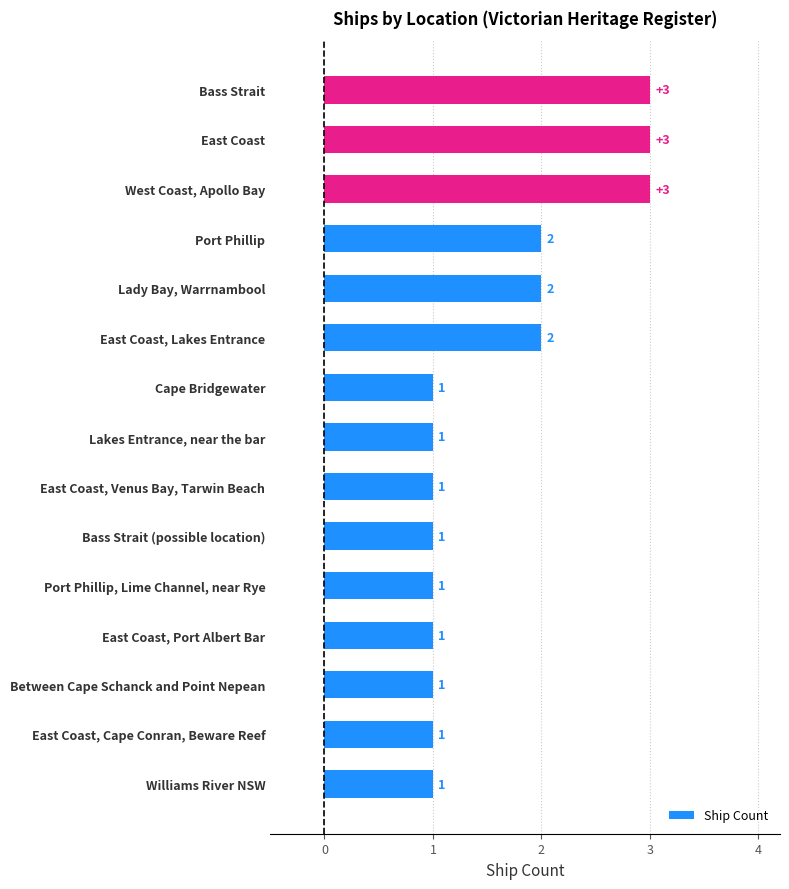

Are the bars horizontal?

Yes